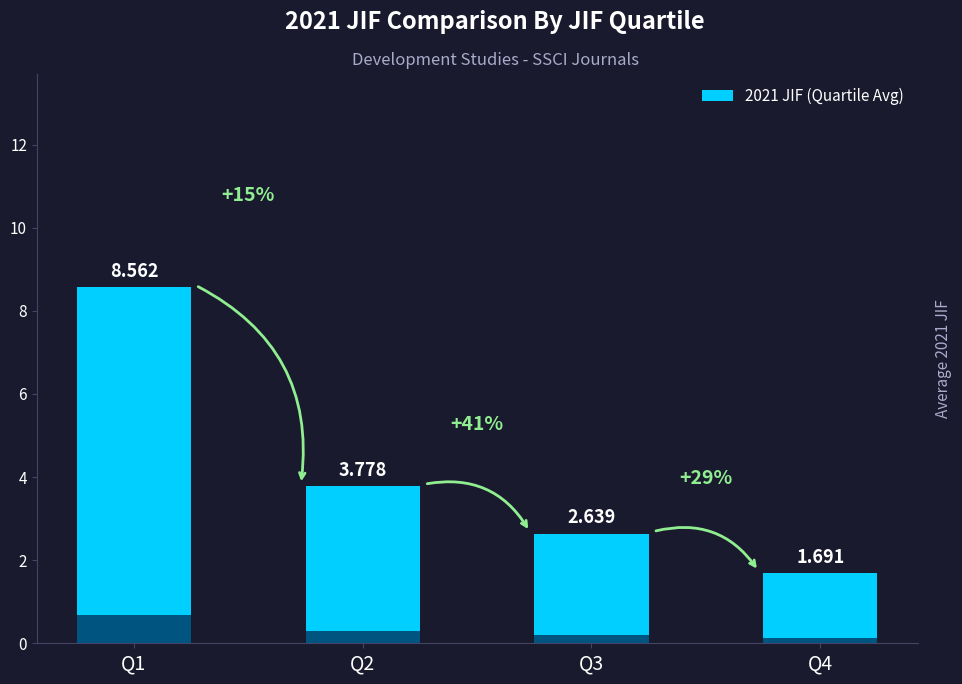

What is the value of the 4th bar from the left?

1.7